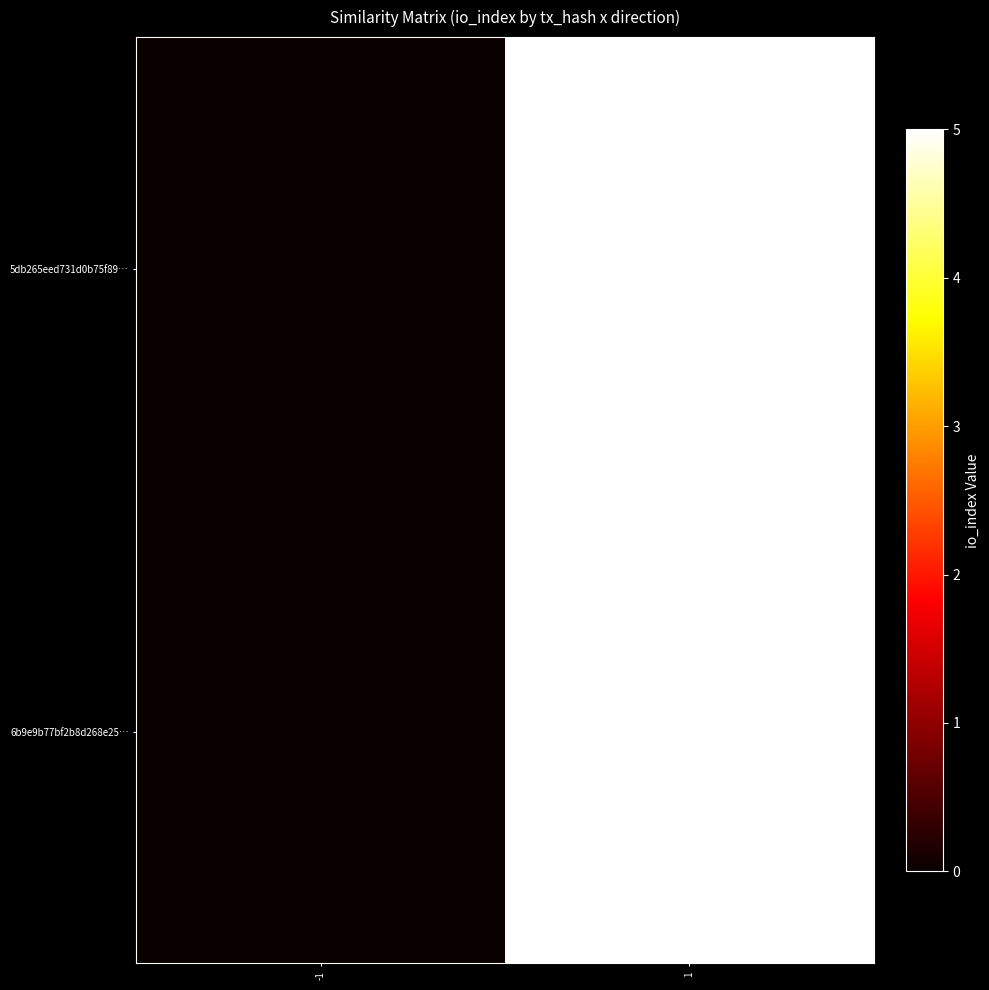

Rank the series by their maximum value, from lowest to highest.

5db265eed731d0b75f89…, 6b9e9b77bf2b8d268e25…